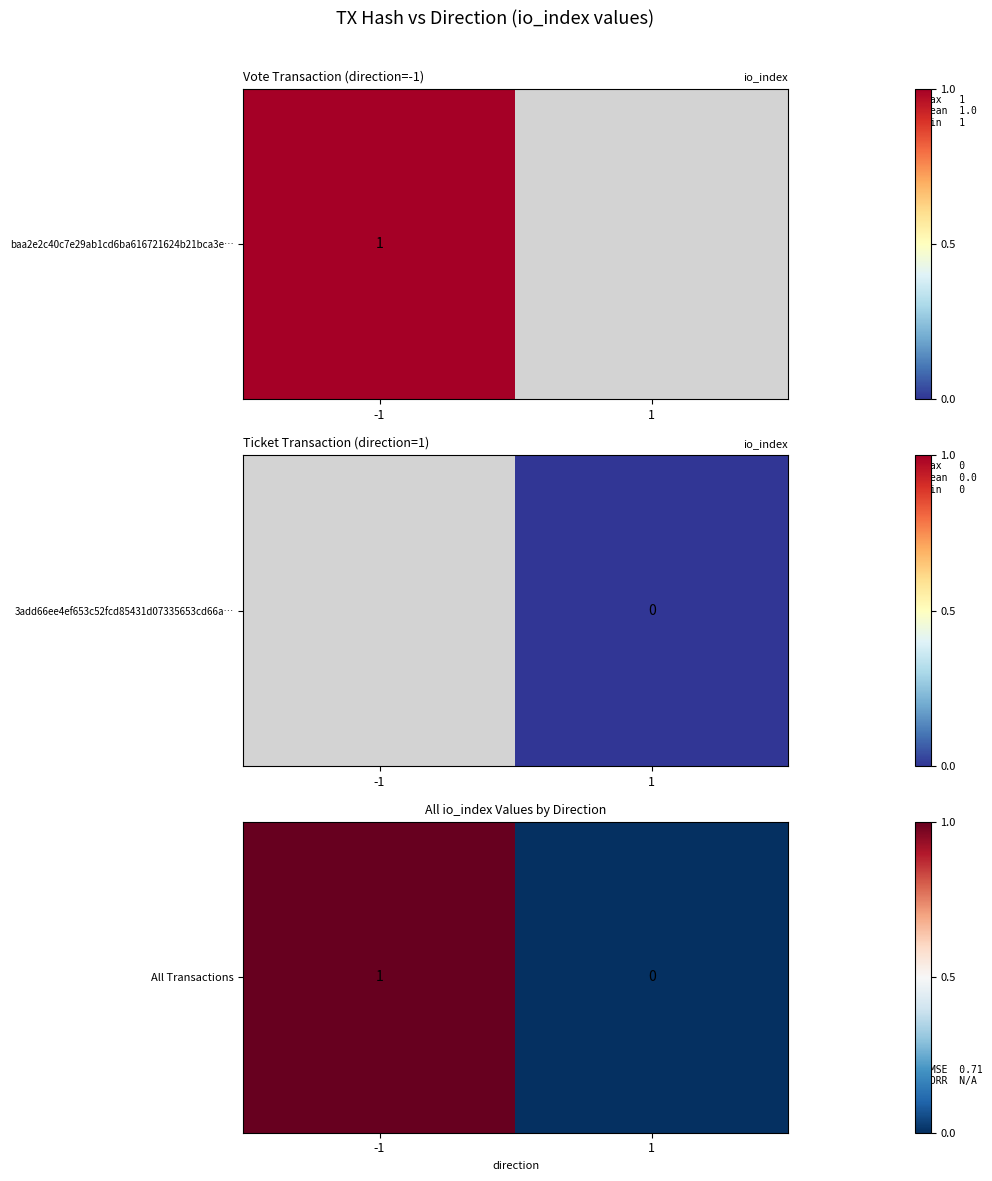

List the labels in order of value, smallest first.

1, -1